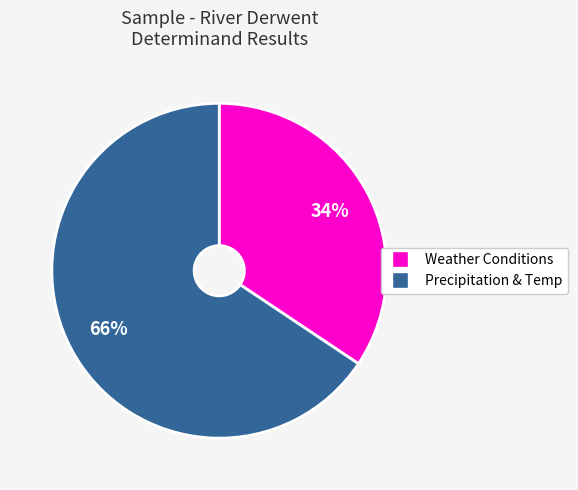

How many segments does this pie chart have?

2